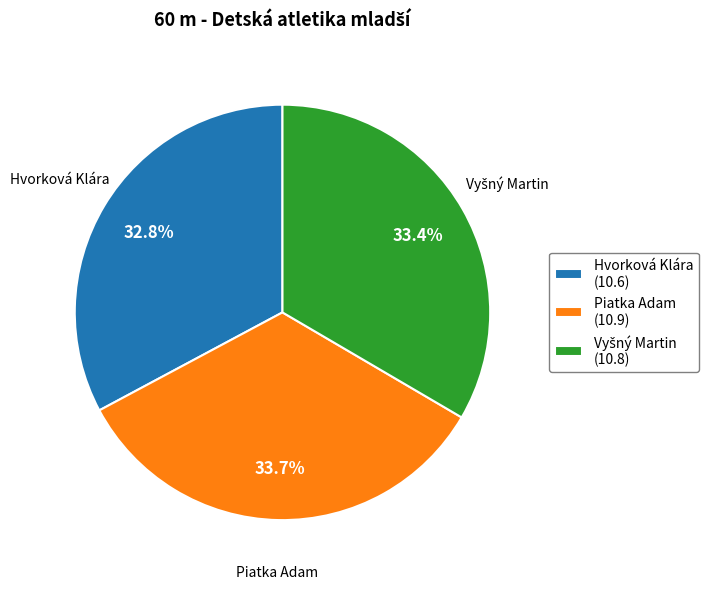

To the nearest percent, what is the average slice percentage?

33%